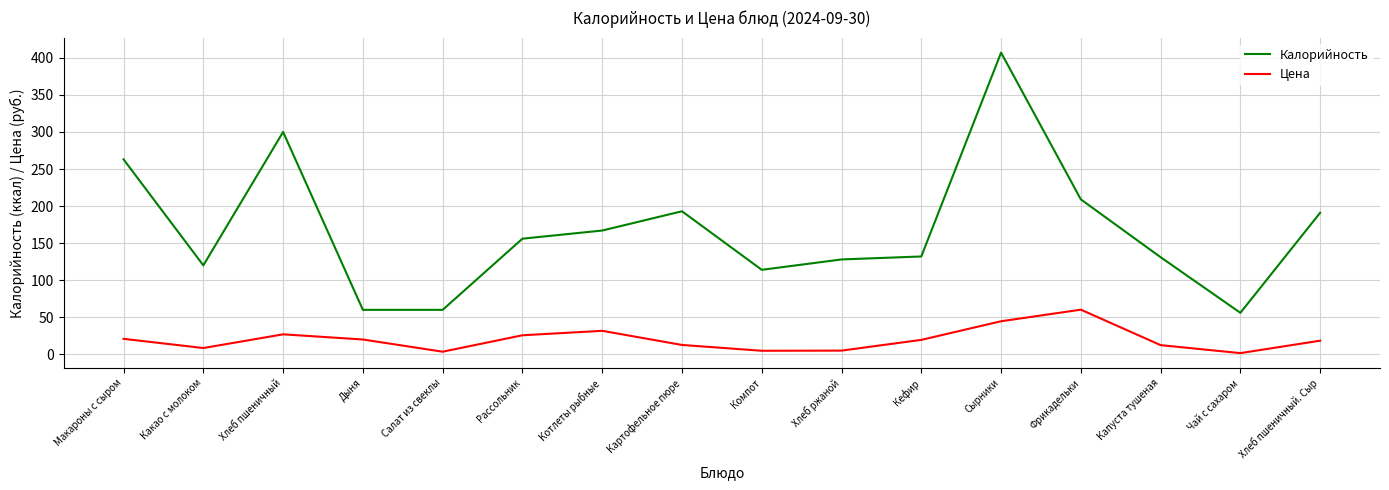

In Цена, how many points are higher than both neighbors (excluding endpoints)?

3